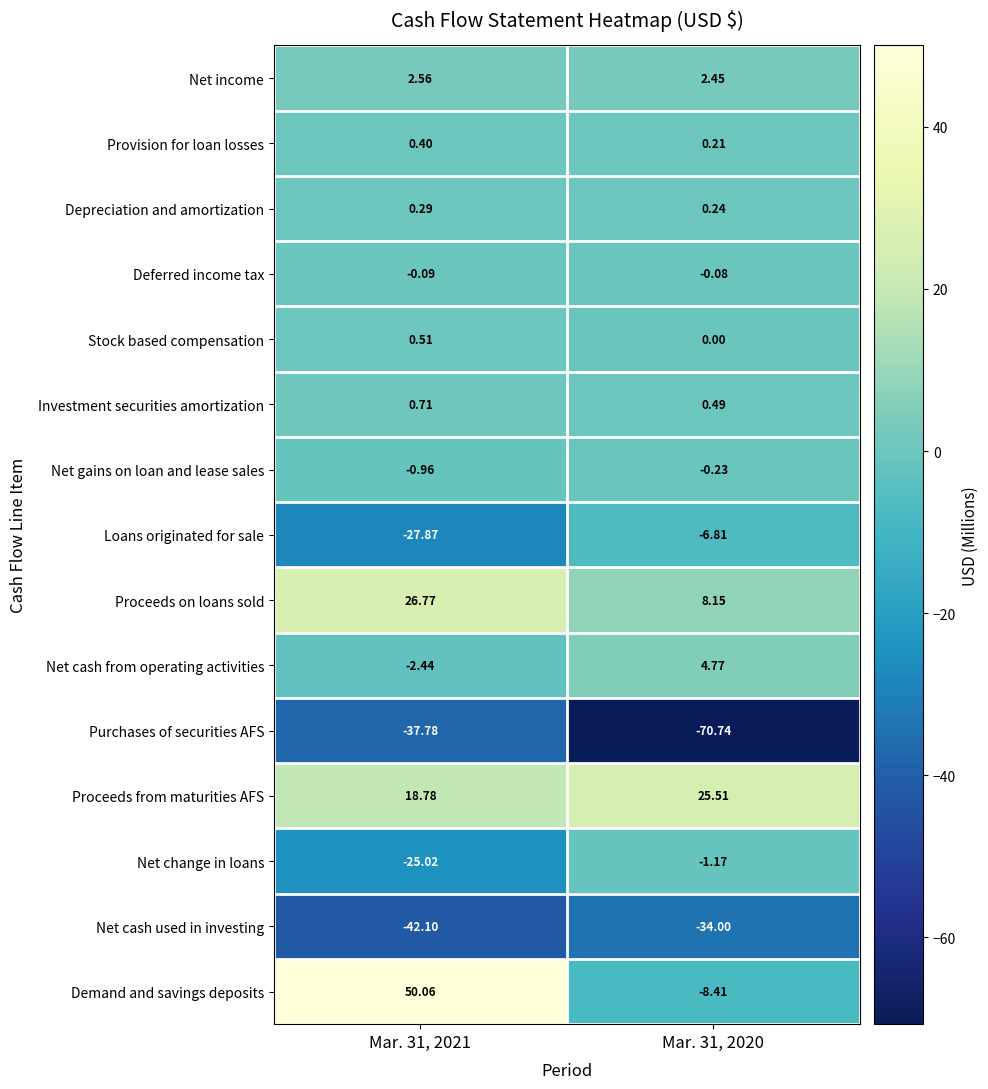

Which series has the largest total across all categories?

Proceeds from maturities AFS